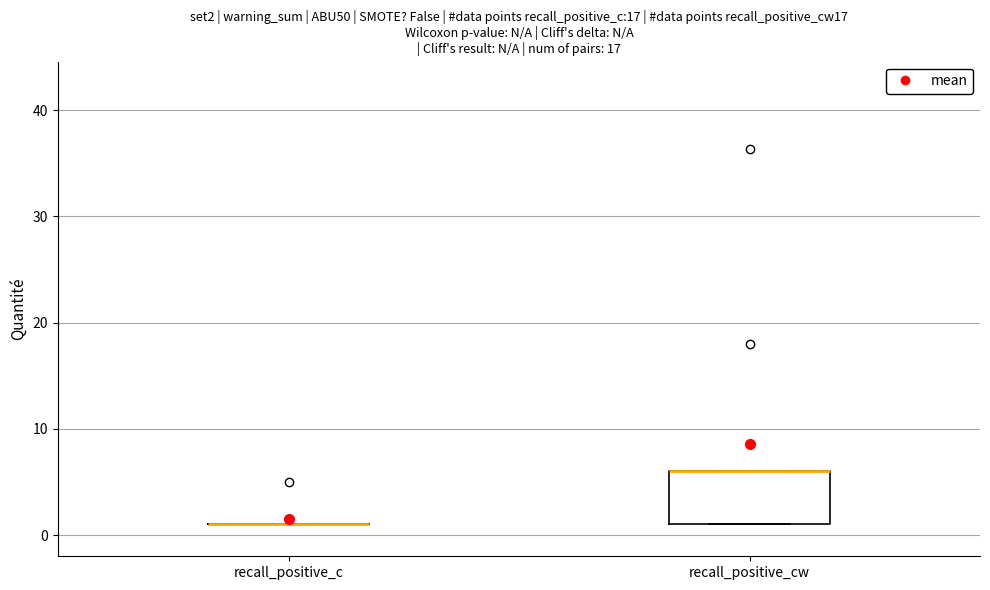

Reading left to right, read every box against the y-axis: the position of its median line, the range the box covers, and the ends of its whiskers. The values are not printed on the chart, so give them approximately, as read against the axis.

recall_positive_c: box collapsed to a line at 1, whiskers 1 to 1
recall_positive_cw: median 6 (drawn on the box's upper edge), box 1 to 6, whiskers 1 to 6